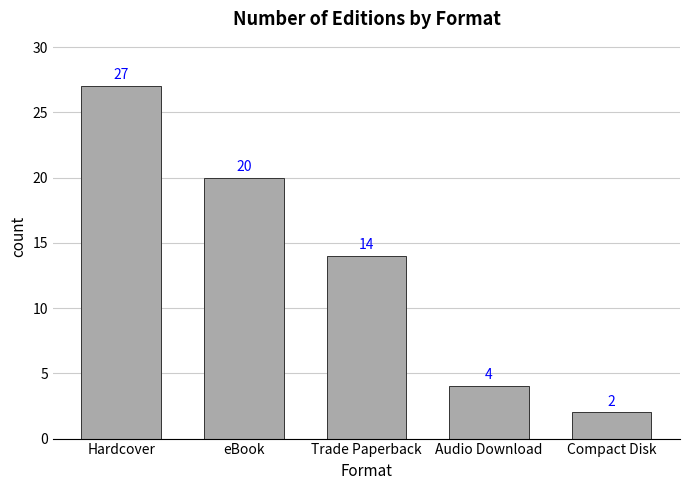

Is it true that the value at Hardcover is 27?

True